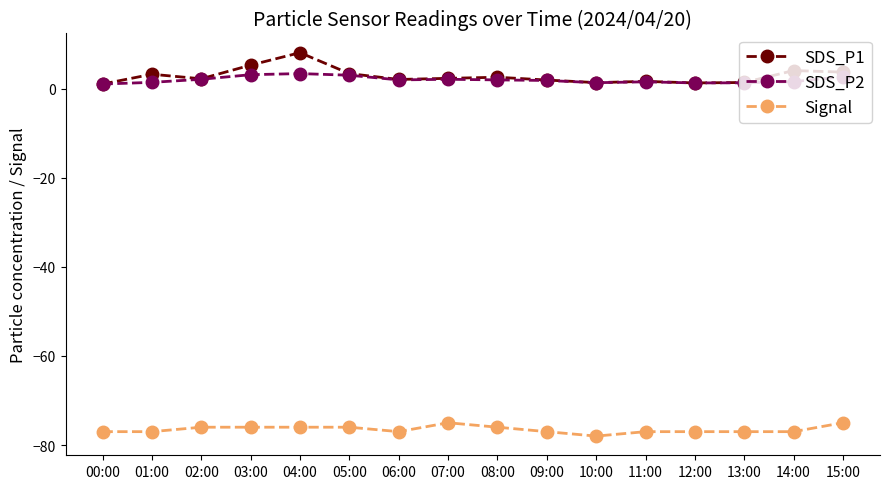

True or false: SDS_P1 has more than 1 interior local peaks.

True